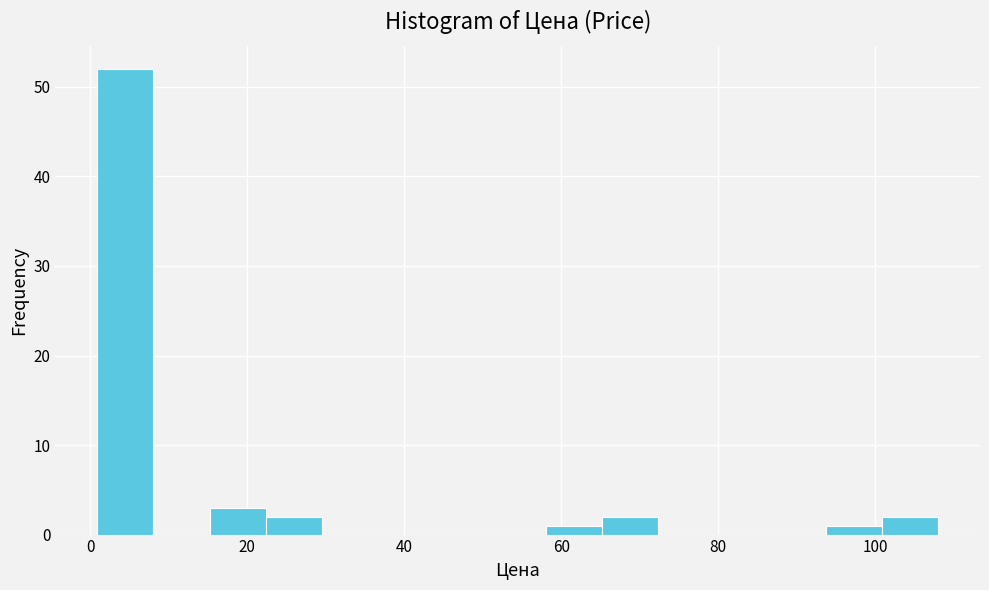

Read against the x-axis, roughly where is the centre of the tallest bar?

4